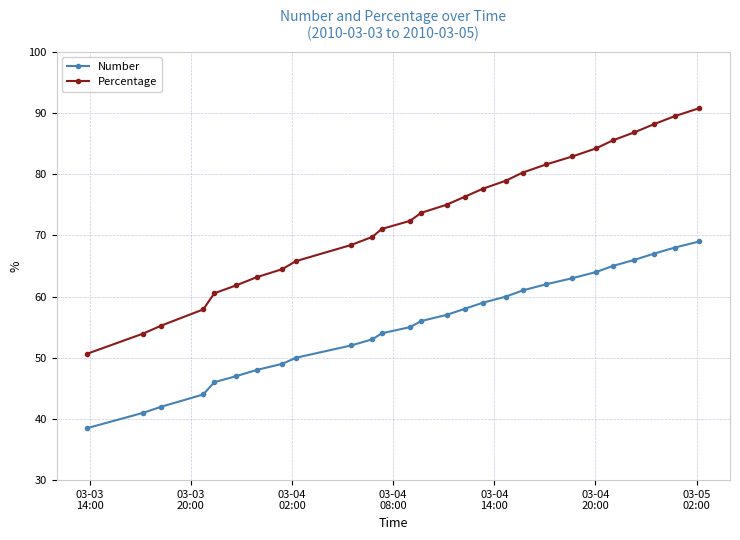

Which series has the largest range (max minus min)?

Percentage